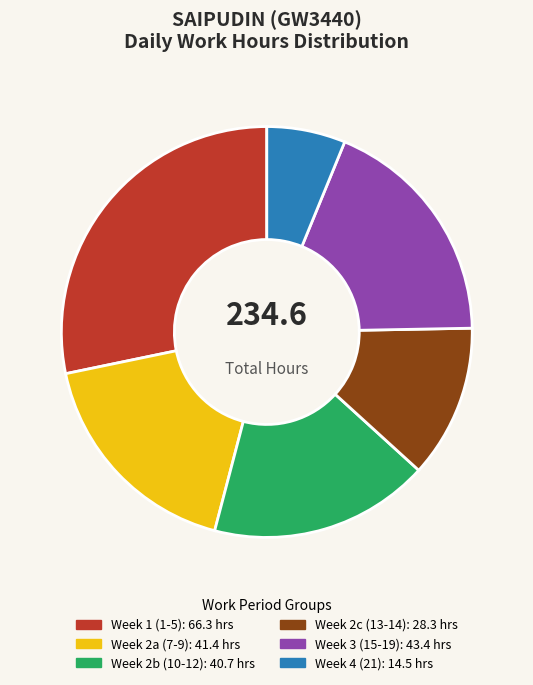

Is there a majority slice in this chart?

No